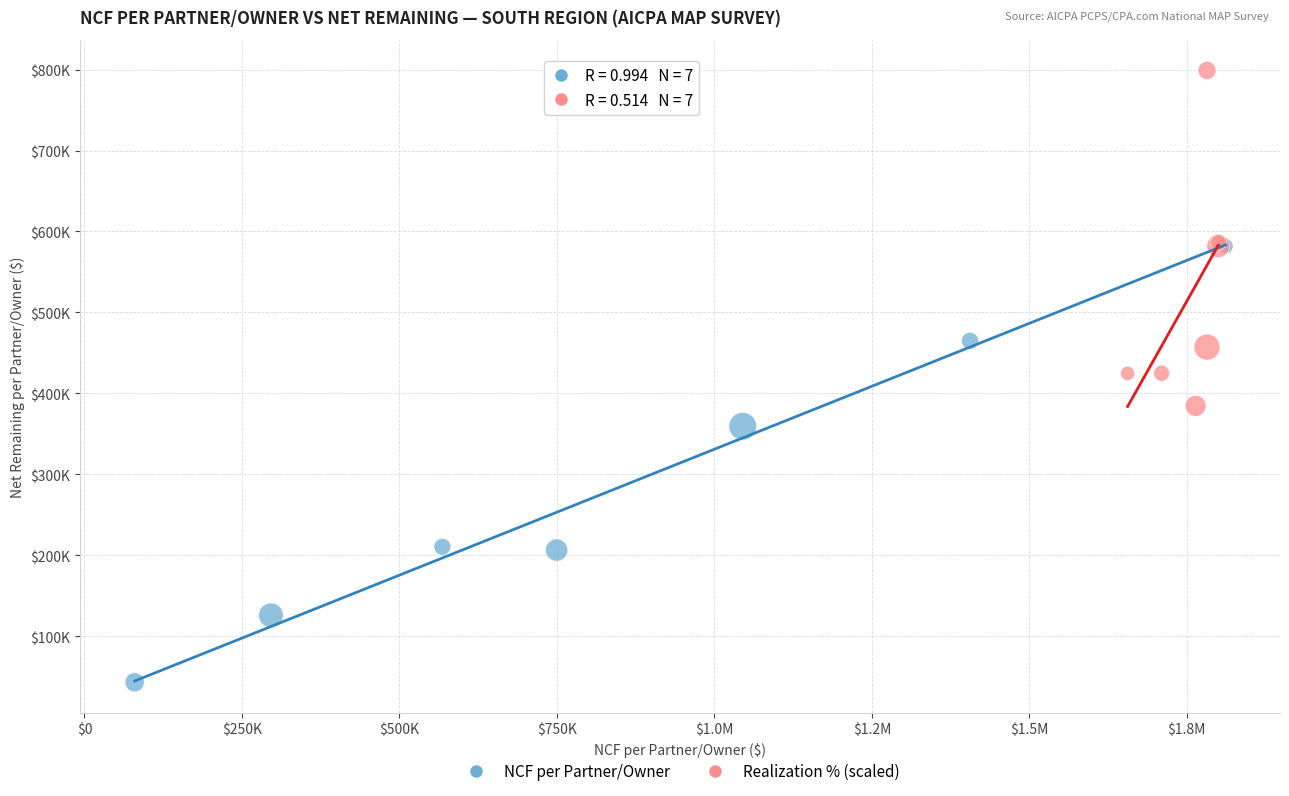

What are all the series names shown in the legend?

NCF per Partner/Owner, Realization % (scaled)